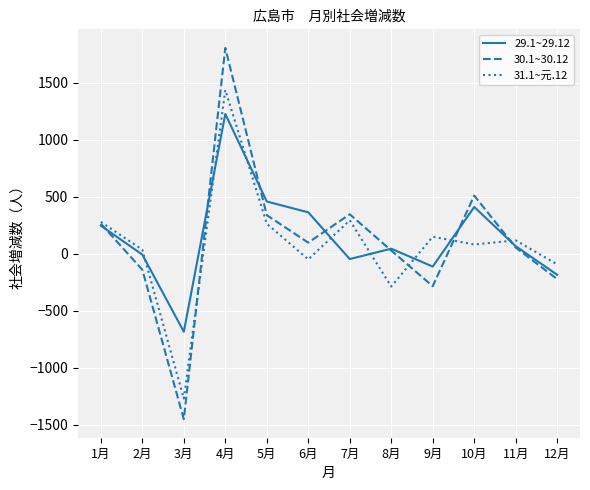

Between 4月 and 5月, which series saw the biggest shift?

30.1~30.12